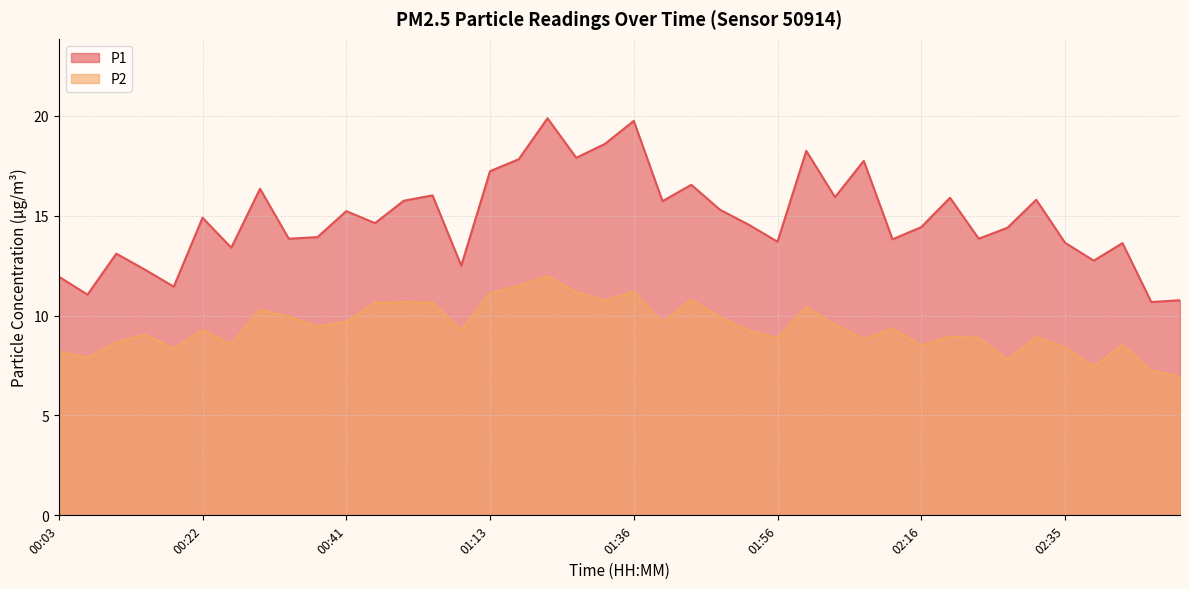

What is the sum of the P1 values at 00:26 and 00:07?

24.5